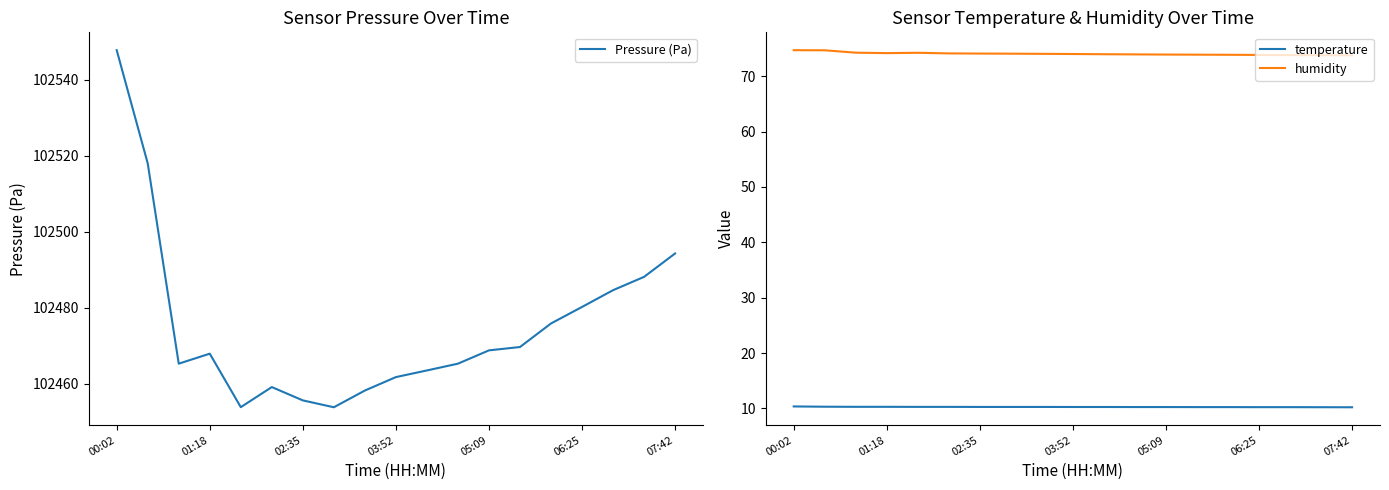

At which label is Pressure (Pa) closest to 102500?

07:42